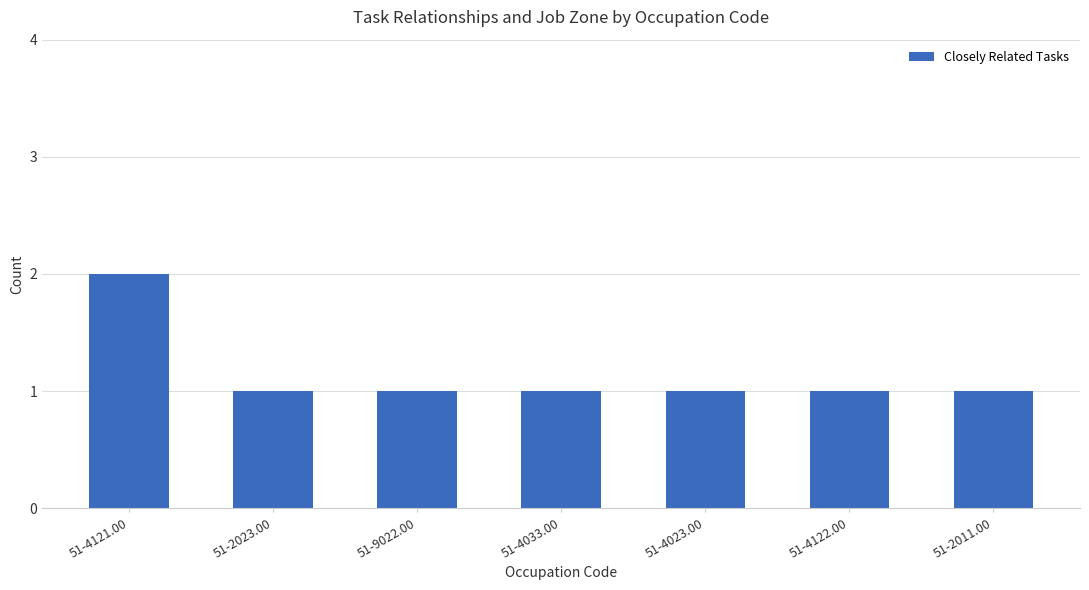

Which category has the highest value across all series?

51-4121.00